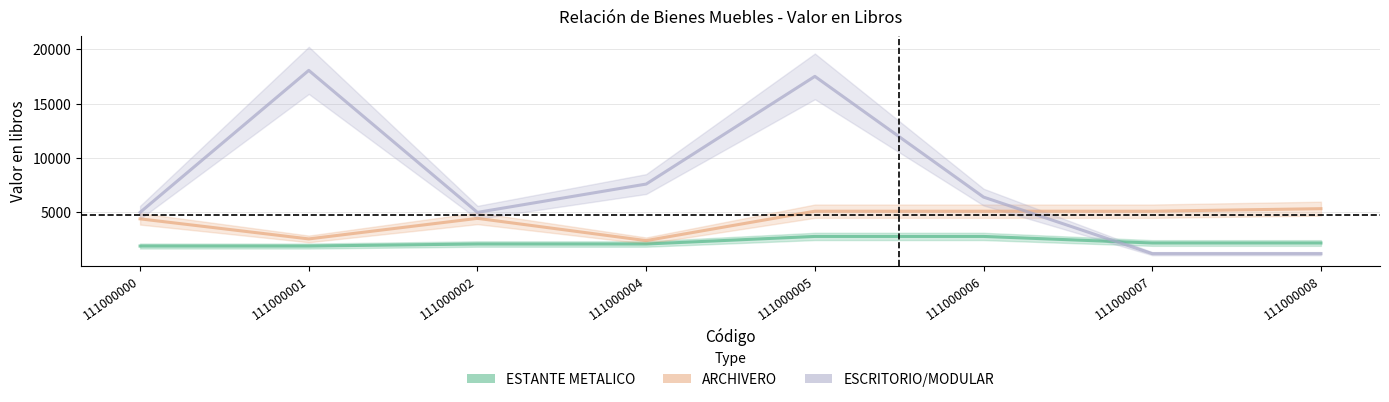

How many values in the ESTANTE METALICO series are below 2180?

4